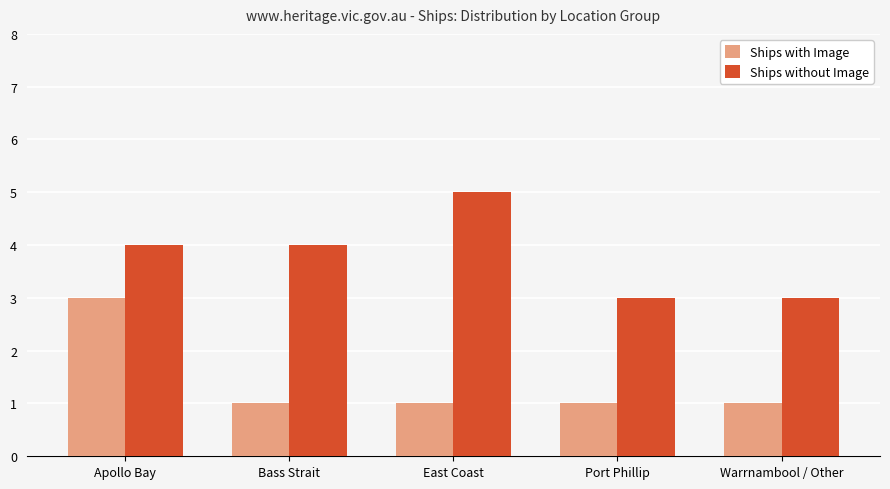

What position from the right is Apollo Bay?

5